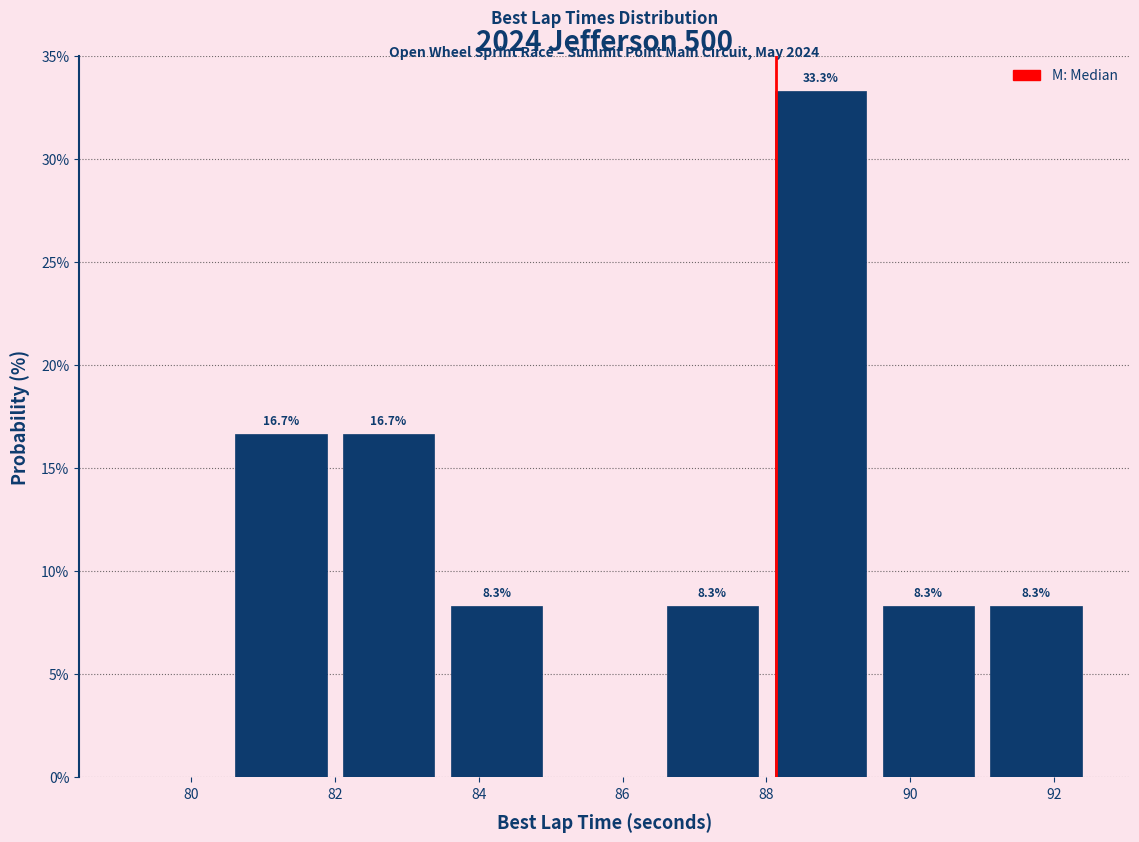

Over which range of the x-axis is the bar tallest?

88.0 to 89.5